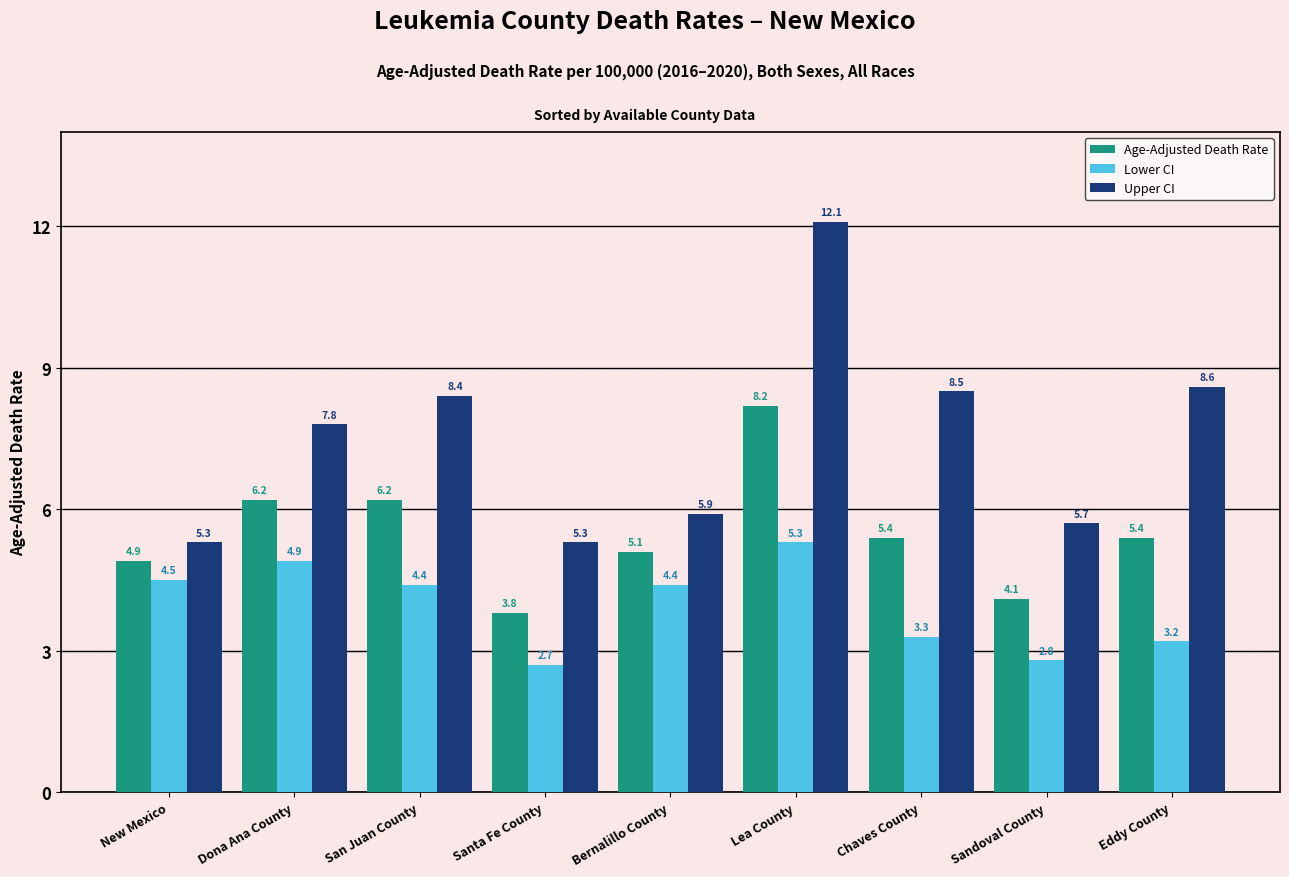

Which label corresponds to the smallest value in the chart?

Santa Fe County